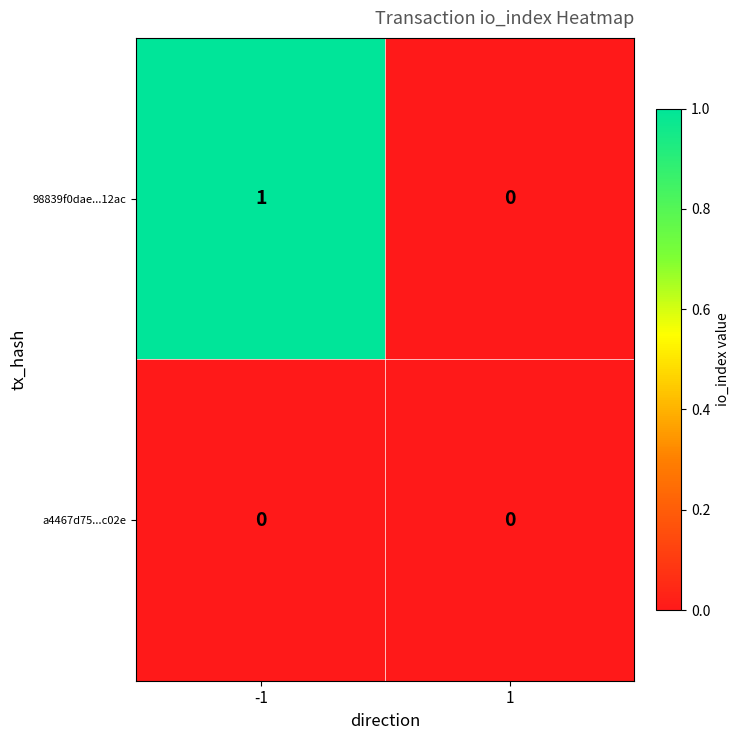

Between -1 and 1, which series saw the biggest shift?

98839f0dae...12ac